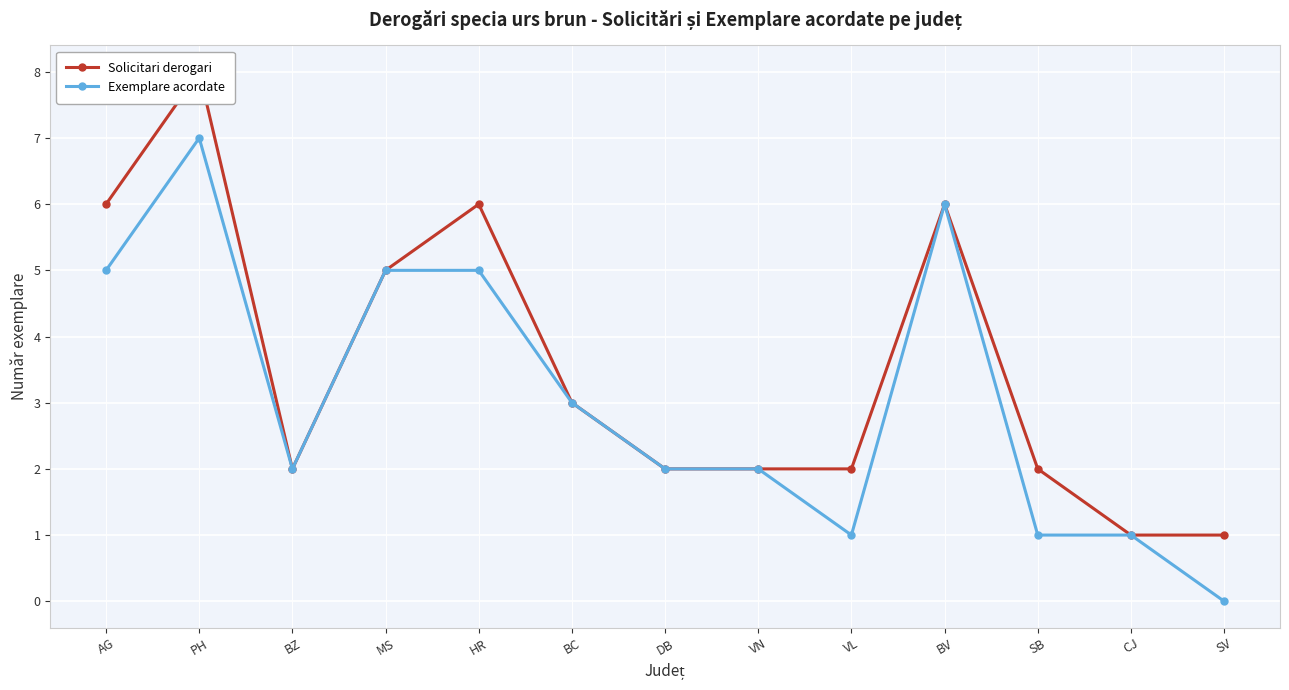

What are all the series names shown in the legend?

Solicitari derogari, Exemplare acordate